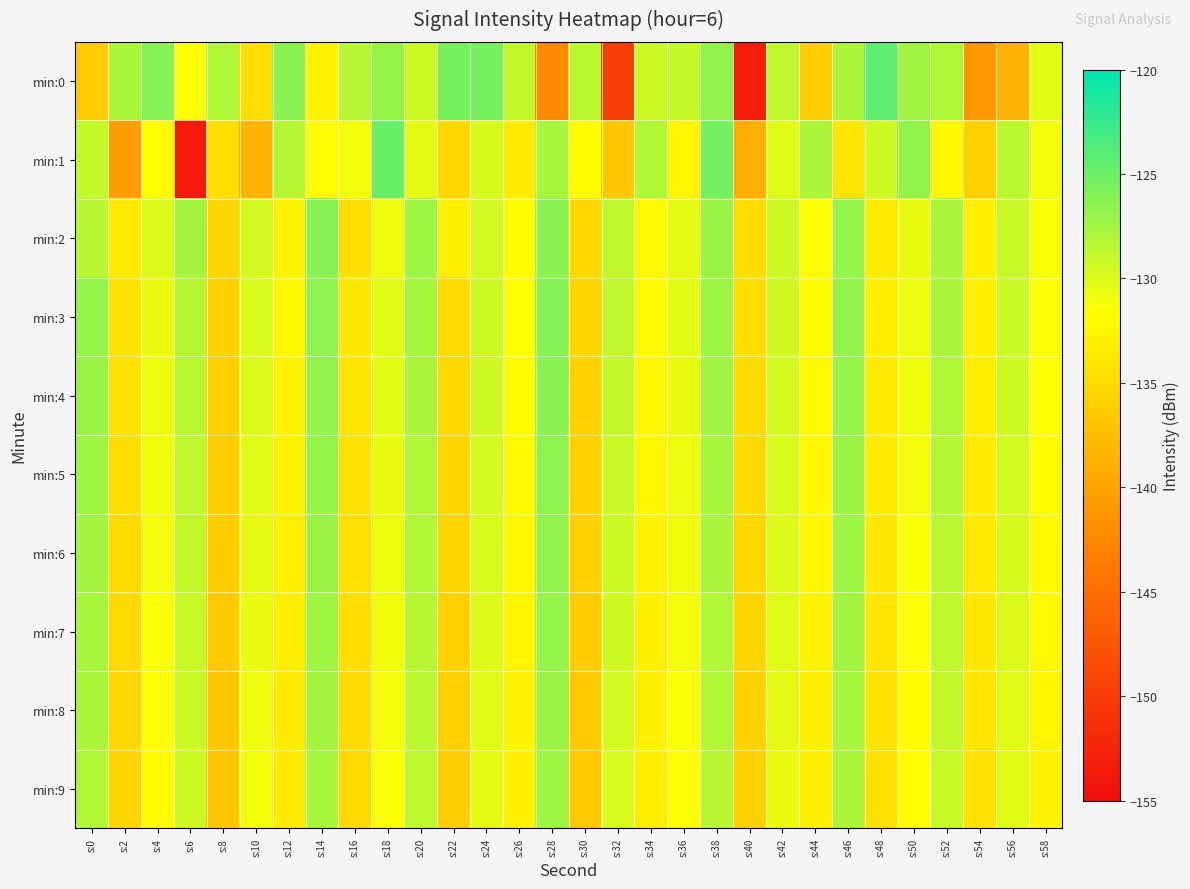

Which series has the largest range (max minus min)?

min:0